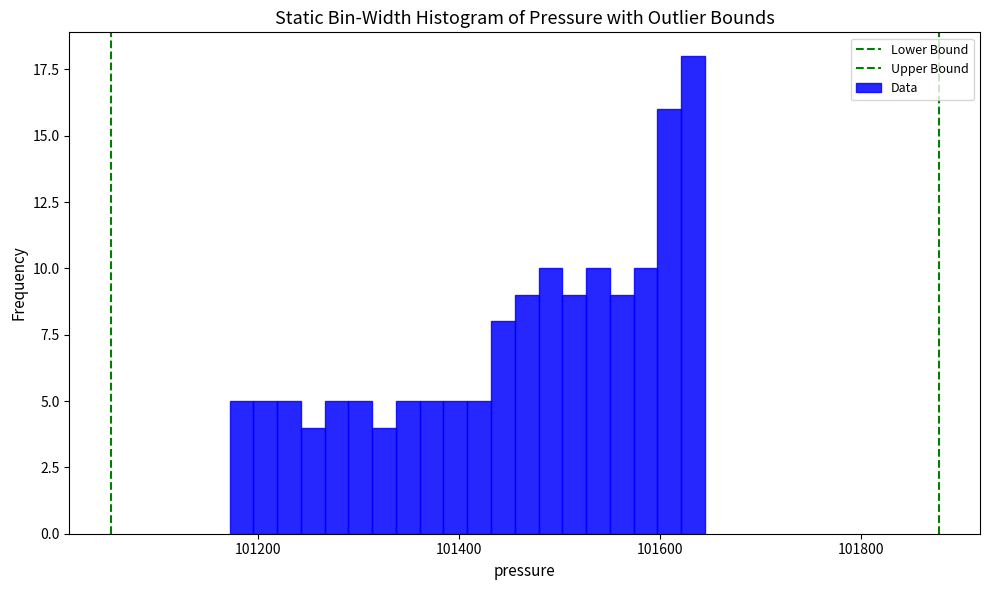

Around what value on the x-axis is the tallest bar? Give the approximate position of its centre, as read against the axis.

101640